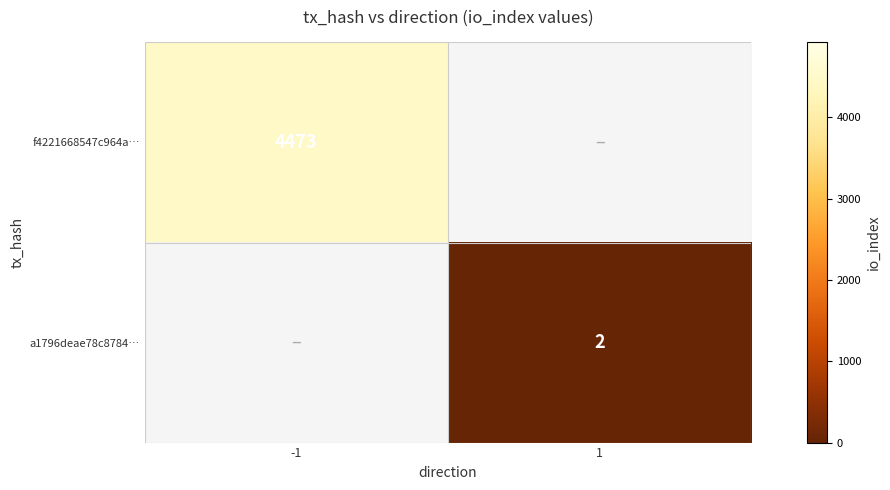

At how many categories does at least one series exceed 764?

1